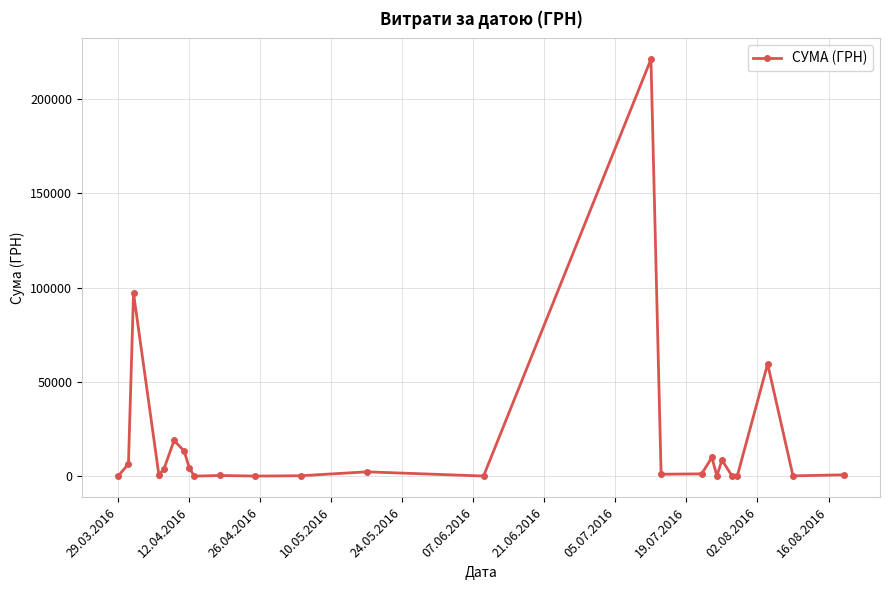

What is the difference between the maximum and minimum values?

221040.7